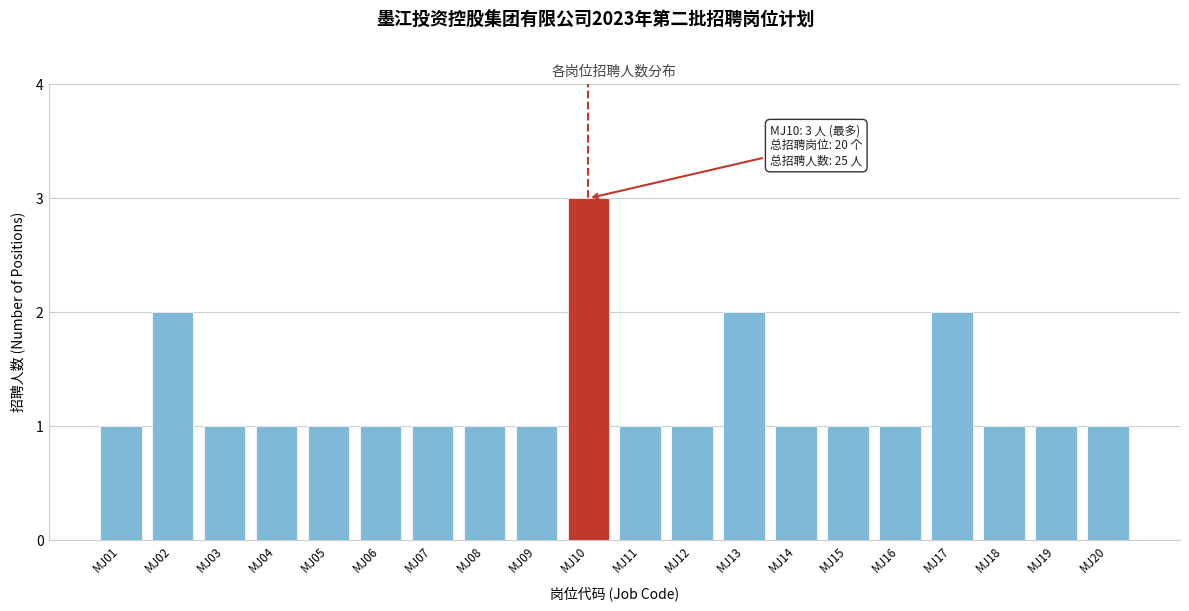

Reading right to left, list all the values displayed in this chart.

1	1	1	2	1	1	1	2	1	1	3	1	1	1	1	1	1	1	2	1